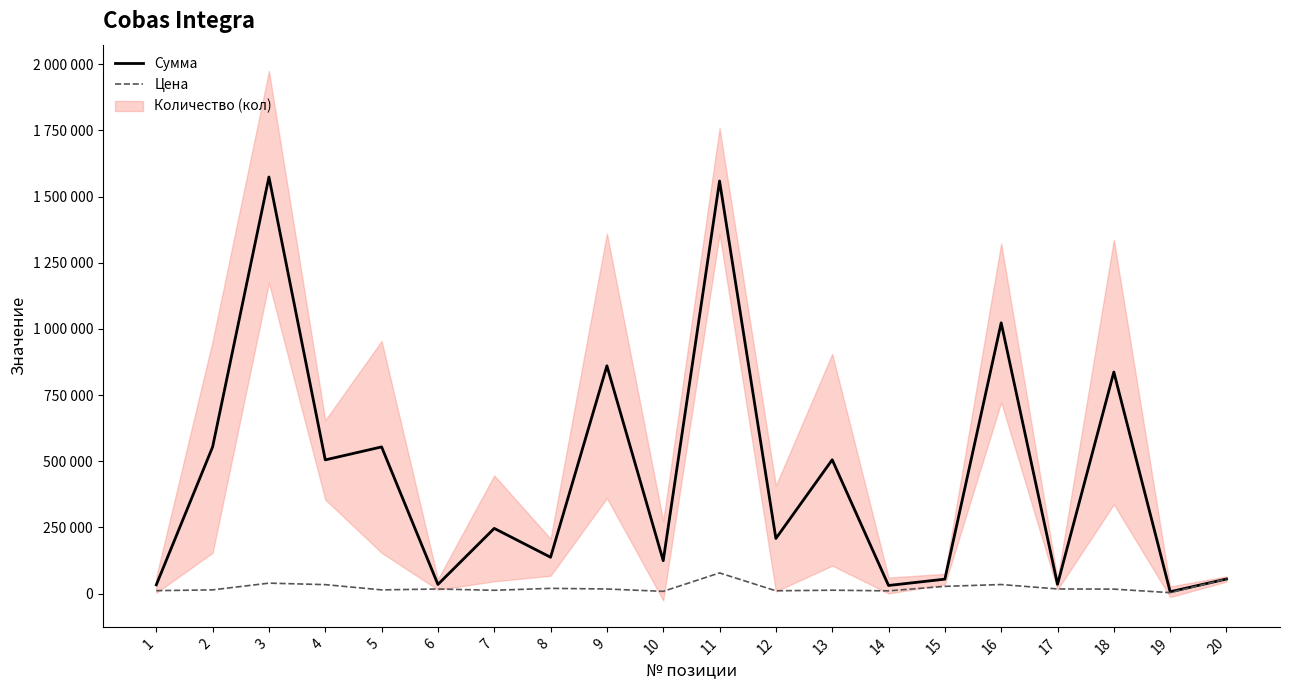

At which label does Сумма reach its minimum?

19